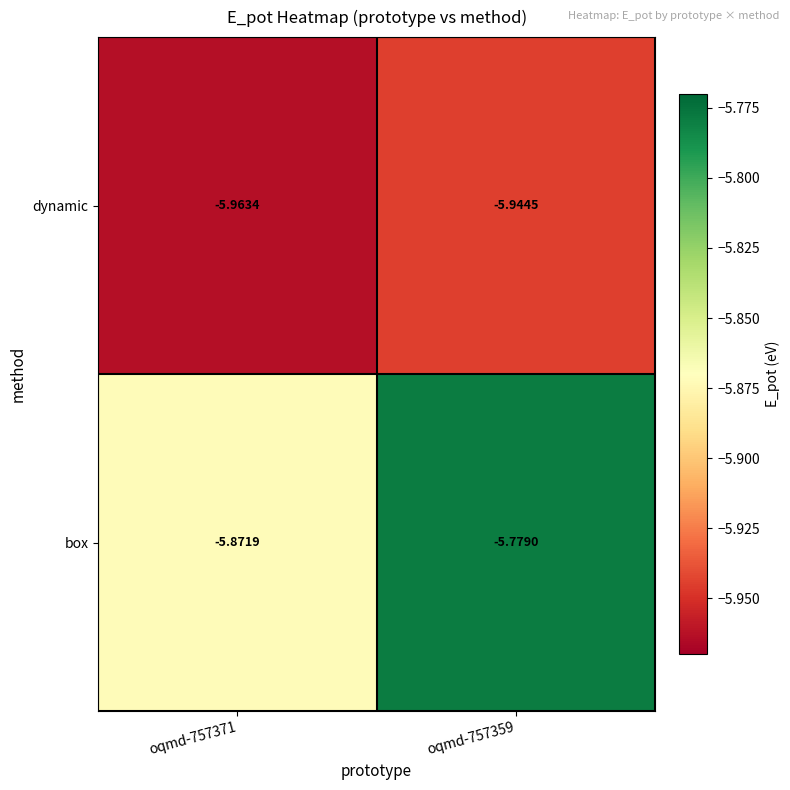

Rank the series at oqmd-757371 from lowest to highest value.

dynamic, box